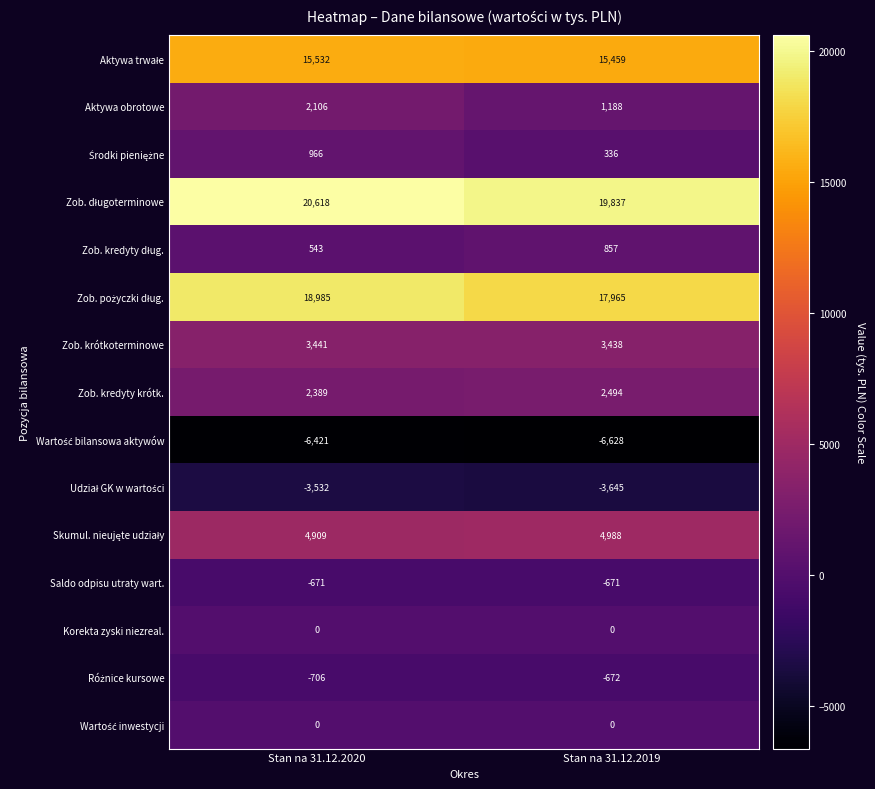

What is the spread (max minus min) of values at Stan na 31.12.2019?

26465